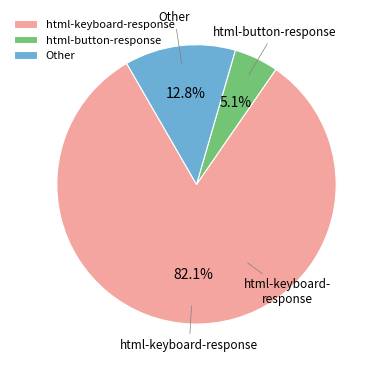

Which slice is the smallest?

html-button-response